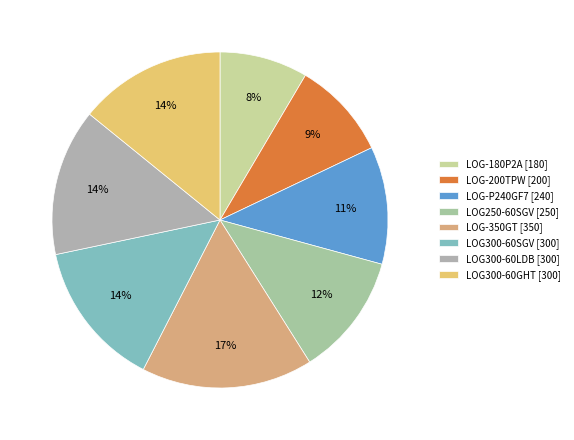

Does LOG-200TPW account for over 50% of the chart?

No